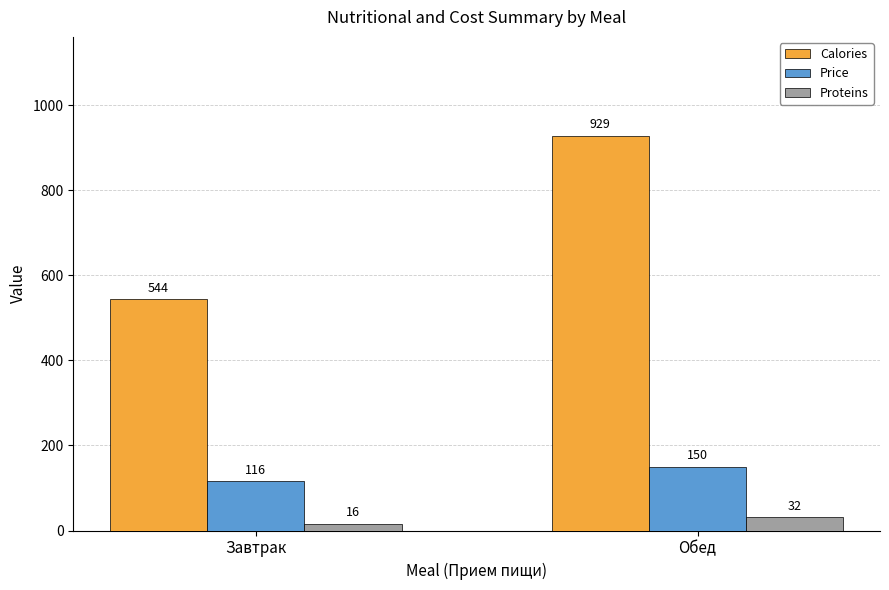

Between Завтрак and Обед, which series saw the biggest shift?

Calories